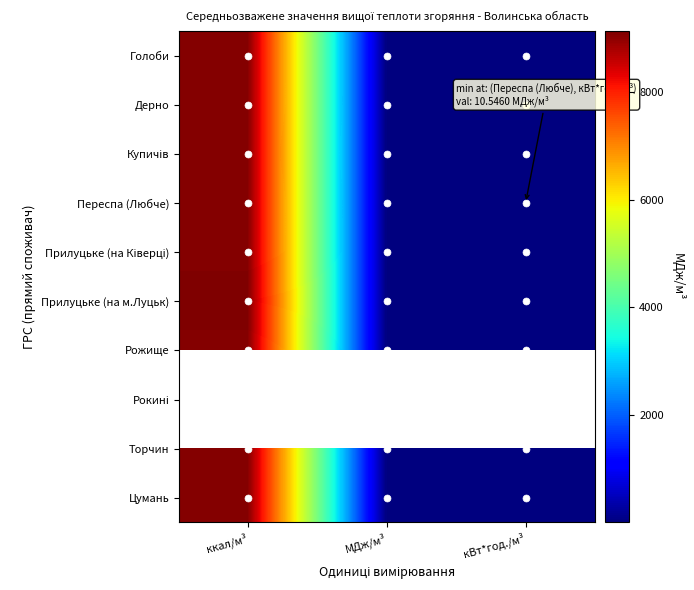

Which label corresponds to the smallest value in the chart?

ккал/м³